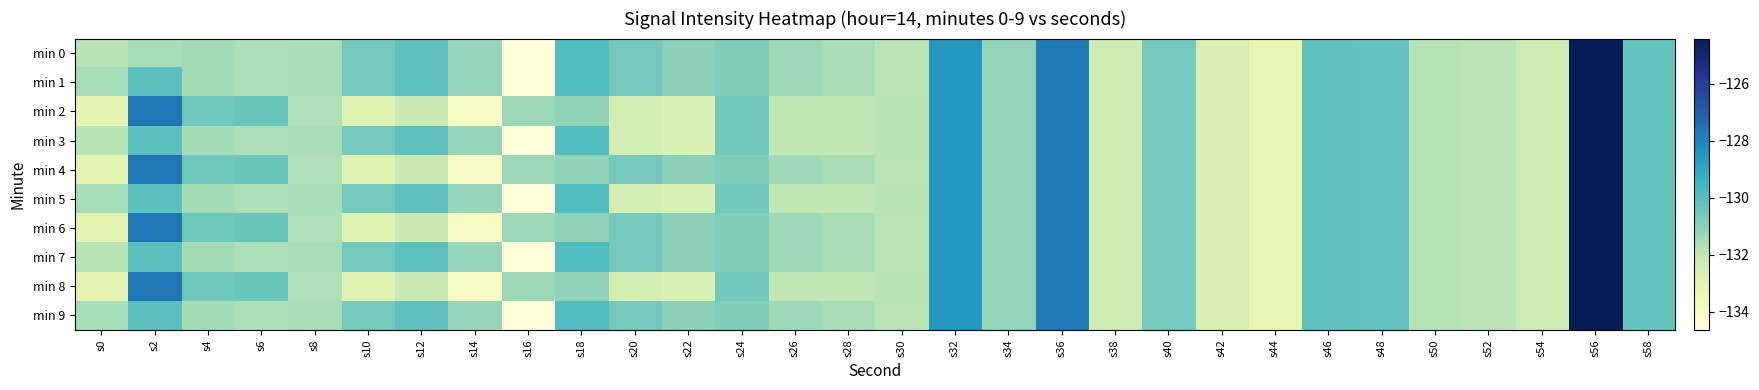

Reading left to right, transcribe all the data shown in this chart.

min 0: s0=-131.8	s2=-131.5	s4=-131.5	s6=-131.6	s8=-131.5	s10=-130.6	s12=-130.1	s14=-131.2	s16=-134.6	s18=-129.9	s20=-130.6	s22=-131.0	s24=-130.8	s26=-131.4	s28=-131.5	s30=-131.9	s32=-128.5	s34=-131.1	s36=-127.7	s38=-132.3	s40=-130.6	s42=-132.6	s44=-133.3	s46=-130.2	s48=-130.2	s50=-131.7	s52=-131.9	s54=-132.3	s56=-124.4	s58=-130.3
min 1: s0=-131.5	s2=-130.1	s4=-131.5	s6=-131.6	s8=-131.5	s10=-130.6	s12=-130.1	s14=-131.2	s16=-134.6	s18=-129.9	s20=-130.6	s22=-131.0	s24=-130.8	s26=-131.4	s28=-131.5	s30=-131.9	s32=-128.5	s34=-131.1	s36=-127.7	s38=-132.3	s40=-130.6	s42=-132.6	s44=-133.3	s46=-130.2	s48=-130.2	s50=-131.7	s52=-131.9	s54=-132.3	s56=-124.4	s58=-130.3
min 2: s0=-133.1	s2=-127.6	s4=-130.5	s6=-130.4	s8=-131.7	s10=-132.9	s12=-132.1	s14=-134.0	s16=-131.3	s18=-131.1	s20=-132.5	s22=-132.6	s24=-130.5	s26=-132.0	s28=-132.0	s30=-131.8	s32=-128.5	s34=-131.1	s36=-127.7	s38=-132.3	s40=-130.6	s42=-132.6	s44=-133.3	s46=-130.2	s48=-130.2	s50=-131.7	s52=-131.9	s54=-132.3	s56=-124.4	s58=-130.3
min 3: s0=-131.8	s2=-130.1	s4=-131.5	s6=-131.6	s8=-131.5	s10=-130.6	s12=-130.1	s14=-131.2	s16=-134.6	s18=-129.9	s20=-132.5	s22=-132.6	s24=-130.5	s26=-132.0	s28=-132.0	s30=-131.8	s32=-128.5	s34=-131.1	s36=-127.7	s38=-132.3	s40=-130.6	s42=-132.6	s44=-133.3	s46=-130.2	s48=-130.2	s50=-131.7	s52=-131.9	s54=-132.3	s56=-124.4	s58=-130.3
min 4: s0=-133.1	s2=-127.6	s4=-130.5	s6=-130.4	s8=-131.7	s10=-132.9	s12=-132.1	s14=-134.0	s16=-131.3	s18=-131.1	s20=-130.6	s22=-131.0	s24=-130.8	s26=-131.4	s28=-131.5	s30=-131.9	s32=-128.5	s34=-131.1	s36=-127.7	s38=-132.3	s40=-130.6	s42=-132.6	s44=-133.3	s46=-130.2	s48=-130.2	s50=-131.7	s52=-131.9	s54=-132.3	s56=-124.4	s58=-130.3
min 5: s0=-131.5	s2=-130.1	s4=-131.5	s6=-131.6	s8=-131.5	s10=-130.6	s12=-130.1	s14=-131.2	s16=-134.6	s18=-129.9	s20=-132.5	s22=-132.6	s24=-130.5	s26=-132.0	s28=-132.0	s30=-131.8	s32=-128.5	s34=-131.1	s36=-127.7	s38=-132.3	s40=-130.6	s42=-132.6	s44=-133.3	s46=-130.2	s48=-130.2	s50=-131.7	s52=-131.9	s54=-132.3	s56=-124.4	s58=-130.3
min 6: s0=-133.1	s2=-127.6	s4=-130.5	s6=-130.4	s8=-131.7	s10=-132.9	s12=-132.1	s14=-134.0	s16=-131.3	s18=-131.1	s20=-130.6	s22=-131.0	s24=-130.8	s26=-131.4	s28=-131.5	s30=-131.9	s32=-128.5	s34=-131.1	s36=-127.7	s38=-132.3	s40=-130.6	s42=-132.6	s44=-133.3	s46=-130.2	s48=-130.2	s50=-131.7	s52=-131.9	s54=-132.3	s56=-124.4	s58=-130.3
min 7: s0=-131.8	s2=-130.1	s4=-131.5	s6=-131.6	s8=-131.5	s10=-130.6	s12=-130.1	s14=-131.2	s16=-134.6	s18=-129.9	s20=-130.6	s22=-131.0	s24=-130.8	s26=-131.4	s28=-131.5	s30=-131.9	s32=-128.5	s34=-131.1	s36=-127.7	s38=-132.3	s40=-130.6	s42=-132.6	s44=-133.3	s46=-130.2	s48=-130.2	s50=-131.7	s52=-131.9	s54=-132.3	s56=-124.4	s58=-130.3
min 8: s0=-133.1	s2=-127.6	s4=-130.5	s6=-130.4	s8=-131.7	s10=-132.9	s12=-132.1	s14=-134.0	s16=-131.3	s18=-131.1	s20=-132.5	s22=-132.6	s24=-130.5	s26=-132.0	s28=-132.0	s30=-131.8	s32=-128.5	s34=-131.1	s36=-127.7	s38=-132.3	s40=-130.6	s42=-132.6	s44=-133.3	s46=-130.2	s48=-130.2	s50=-131.7	s52=-131.9	s54=-132.3	s56=-124.4	s58=-130.3
min 9: s0=-131.5	s2=-130.1	s4=-131.5	s6=-131.6	s8=-131.5	s10=-130.6	s12=-130.1	s14=-131.2	s16=-134.6	s18=-129.9	s20=-130.6	s22=-131.0	s24=-130.8	s26=-131.4	s28=-131.5	s30=-131.9	s32=-128.5	s34=-131.1	s36=-127.7	s38=-132.3	s40=-130.6	s42=-132.6	s44=-133.3	s46=-130.2	s48=-130.2	s50=-131.7	s52=-131.9	s54=-132.3	s56=-124.4	s58=-130.3